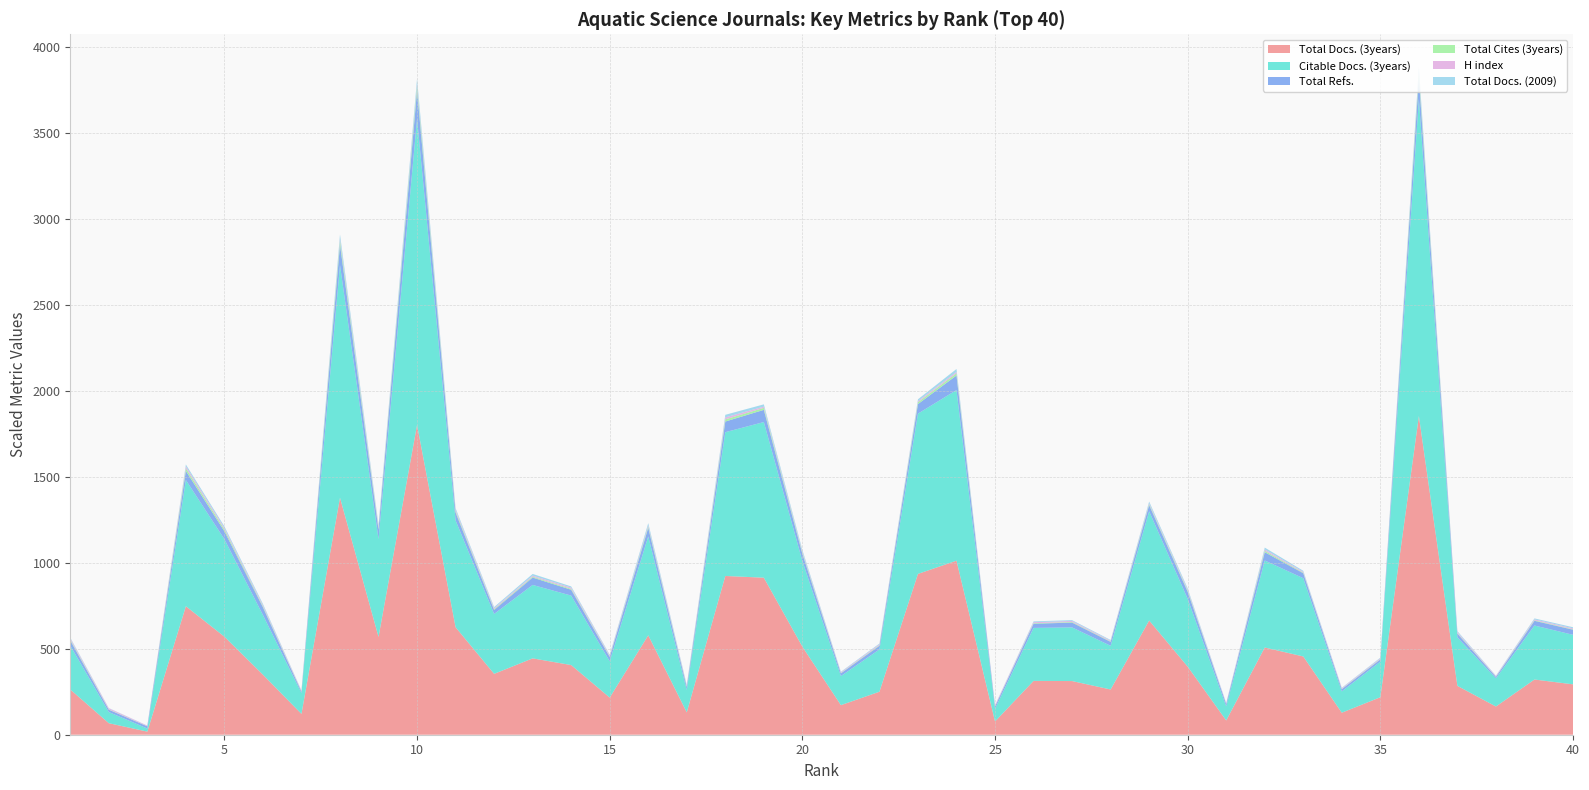

Reading right to left, what are all the values shown in this chart?

Total Docs. (3years): 293	321	164	284	1853	218	128	455	507	83	396	664	263	312	313	77	1012	935	250	172	512	913	923	130	578	216	405	444	354	625	1801	569	1378	121	349	570	747	18	67	263
Citable Docs. (3years): 288	314	164	282	1843	207	124	455	506	82	394	635	254	312	308	74	992	932	246	169	498	905	836	130	575	211	404	427	348	621	1781	568	1353	121	347	567	734	18	65	255
Total Refs.: 5919	5451	1720	4360	24258	2546	2576	5780	9670	2687	8150	7173	4573	5574	4860	2621	16938	11097	4198	3149	8318	14140	12378	3488	10021	5038	6783	8556	4738	9135	32733	11253	23639	1643	8956	9181	10570	2545	2690	5908
Total Cites (3years): 533	612	253	562	4639	460	308	685	1648	184	1136	1136	510	686	602	191	2567	2158	659	387	1222	2364	2517	740	1401	547	1074	1057	890	1616	5378	1874	4635	373	1044	2229	3099	98	361	1030
H index: 101	106	74	123	211	93	87	98	152	82	121	111	90	118	119	114	156	134	114	88	129	143	229	105	138	126	142	117	123	169	214	177	211	87	140	165	223	74	131	151
Total Docs. (2009): 133	113	43	110	549	68	48	119	217	30	162	195	80	100	95	25	342	206	85	59	201	264	302	82	264	85	139	200	123	182	614	189	509	31	152	180	216	9	27	85